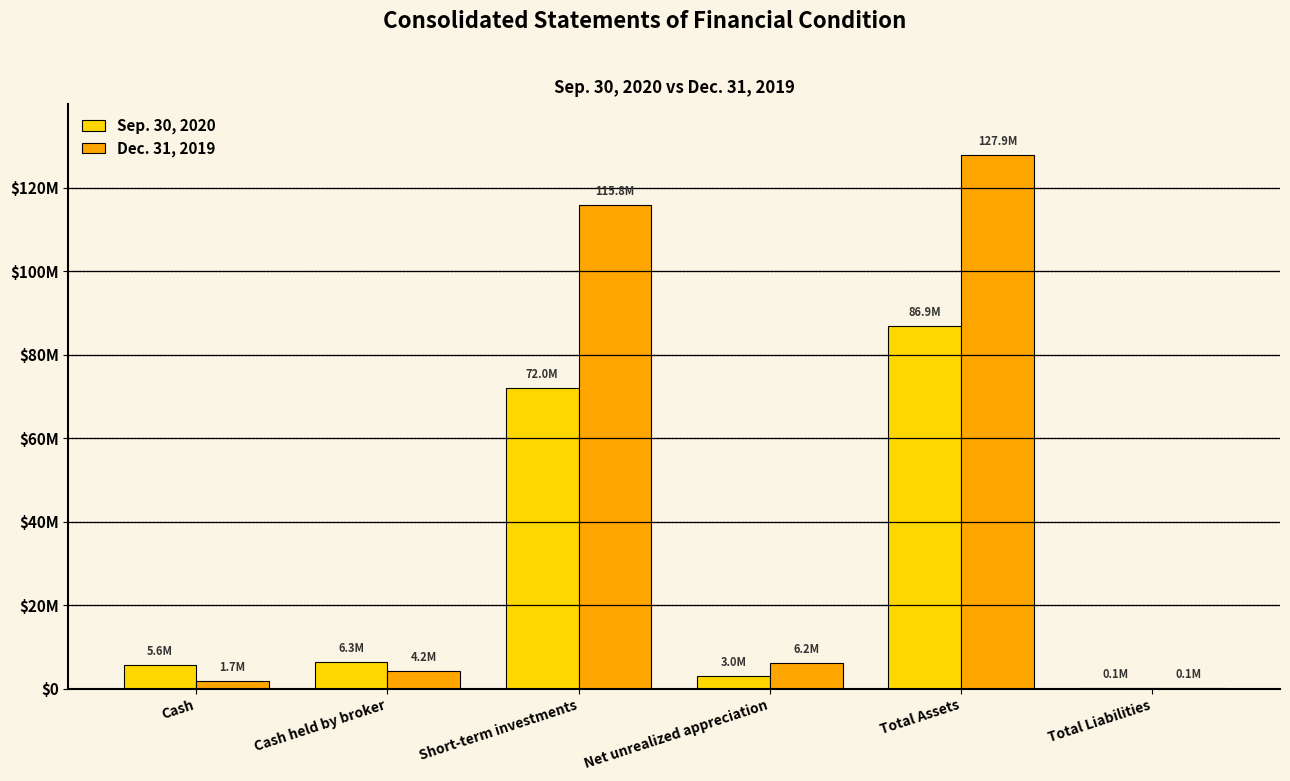

Are the bars horizontal?

No